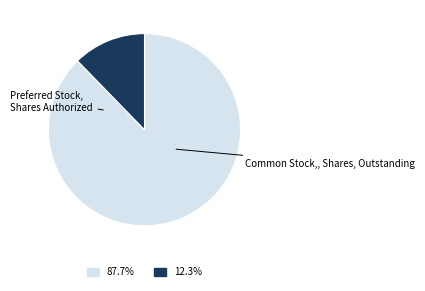

Is there a majority slice in this chart?

Yes